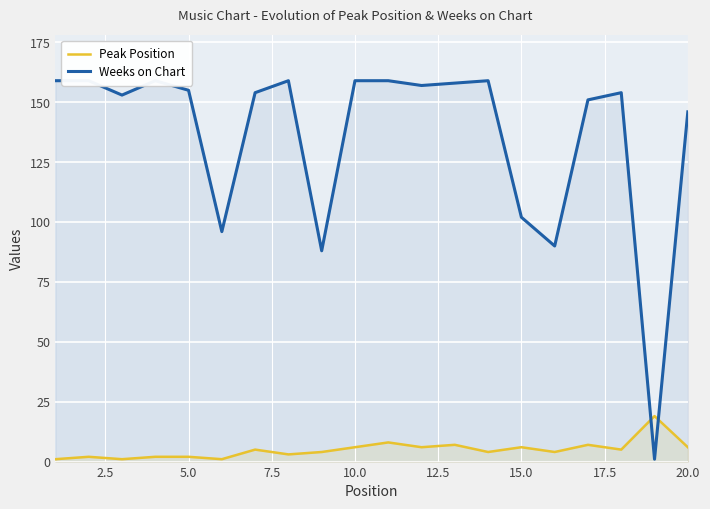

List the series in order of their overall mean, highest first.

Weeks on Chart, Peak Position